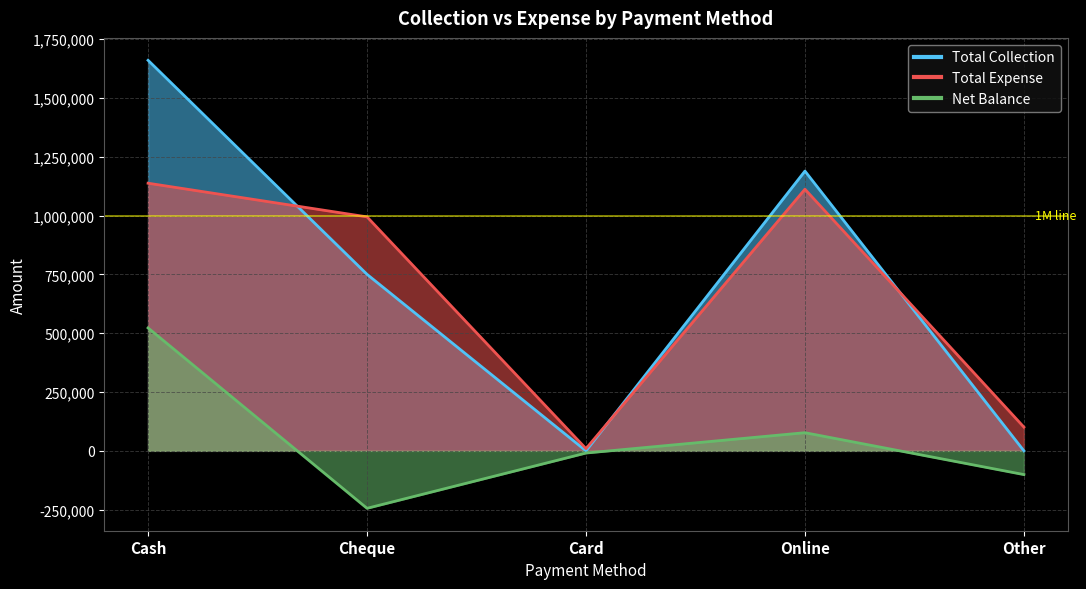

Count the Total Collection values in the range 0 to 1188850.

4